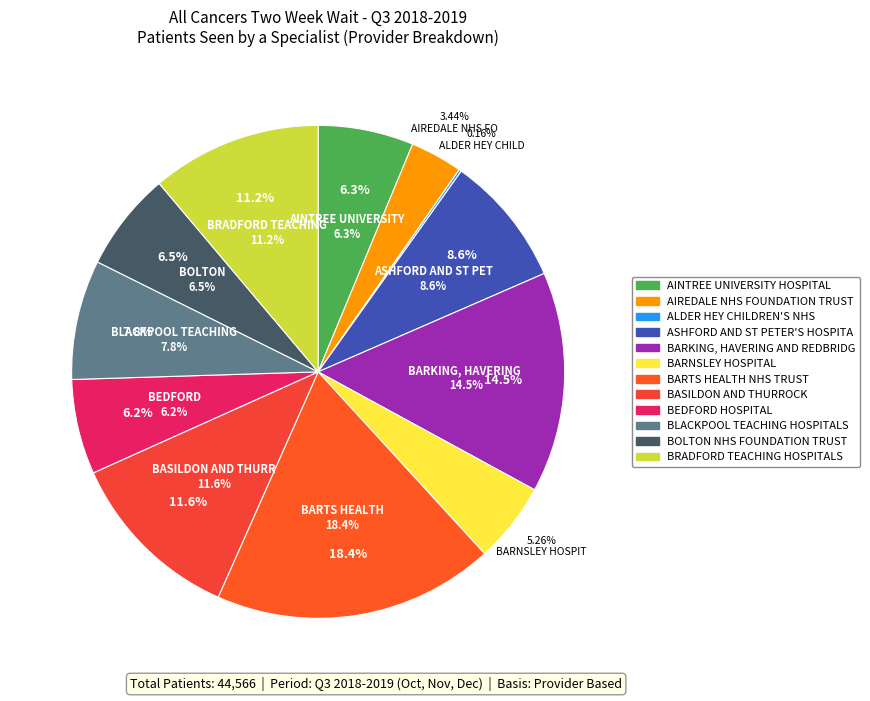

Rank the categories by value from highest to lowest.

BARTS HEALTH NHS TRUST, BARKING, HAVERING AND REDBRIDGE, BASILDON AND THURROCK, BRADFORD TEACHING HOSPITALS, ASHFORD AND ST PETER'S HOSPITALS, BLACKPOOL TEACHING HOSPITALS, BOLTON NHS FOUNDATION TRUST, AINTREE UNIVERSITY HOSPITAL, BEDFORD HOSPITAL, BARNSLEY HOSPITAL, AIREDALE NHS FOUNDATION TRUST, ALDER HEY CHILDREN'S NHS